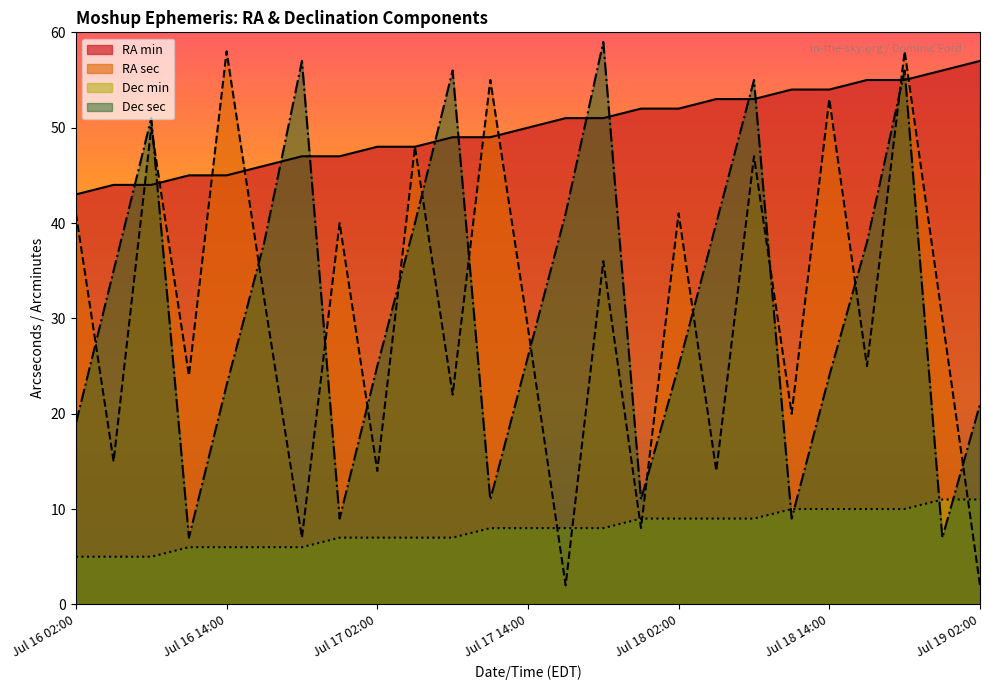

Reading left to right, what are all the values shown in this chart?

RA min: 43	44	44	45	45	46	47	47	48	48	49	49	50	51	51	52	52	53	53	54	54	55	55	56	57
RA sec: 41	15	50	24	58	32	7	40	14	48	22	55	29	2	36	8	41	14	47	20	53	25	58	30	2
Dec min: 5	5	5	6	6	6	6	7	7	7	7	8	8	8	8	9	9	9	9	10	10	10	10	11	11
Dec sec: 19	35	51	7	23	38	57	9	25	40	56	11	26	41	59	11	25	40	55	9	24	38	56	7	21